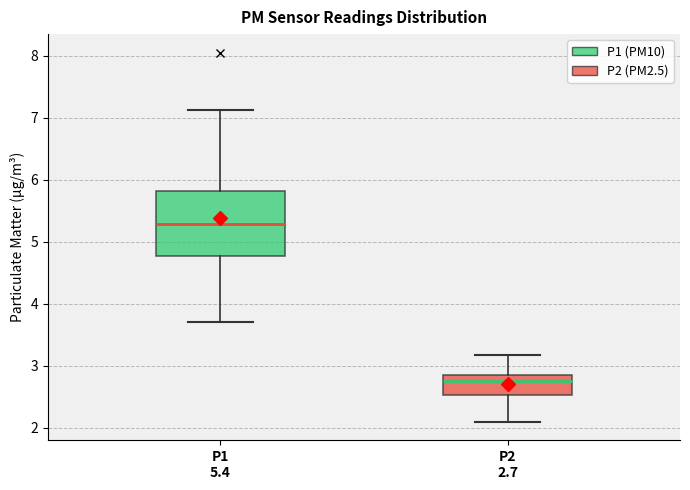

Reading left to right, read every box against the y-axis: the position of its median line, the range the box covers, and the ends of its whiskers. The values are not printed on the chart, so give them approximately, as read against the axis.

P1 5.4: median 5.3, box 4.8 to 5.8, whiskers 3.7 to 7.1
P2 2.7: median 2.8, box 2.5 to 2.9, whiskers 2.1 to 3.2